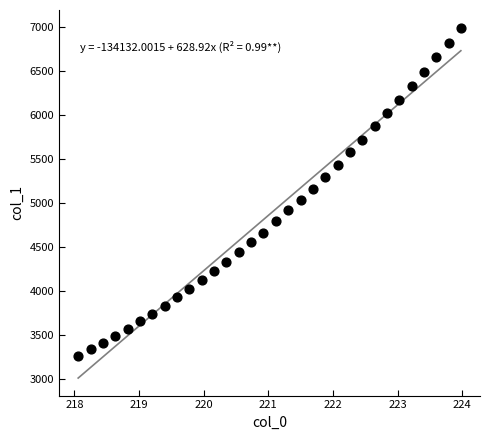

What is the range of Y values (max minus min)?

3734.0